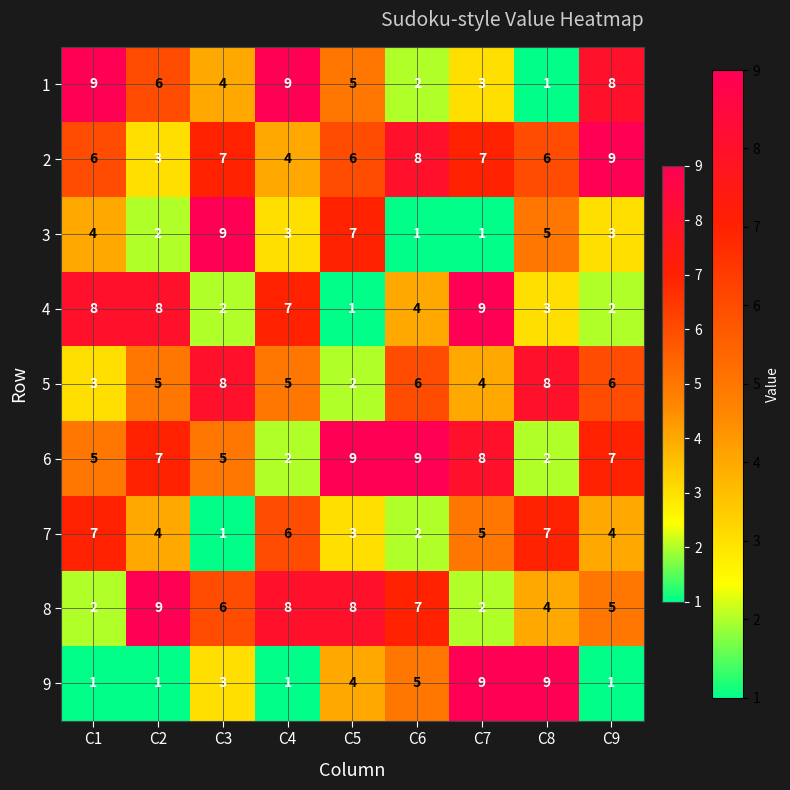

Rank the series at C3 from highest to lowest value.

3, 5, 2, 8, 6, 1, 9, 4, 7